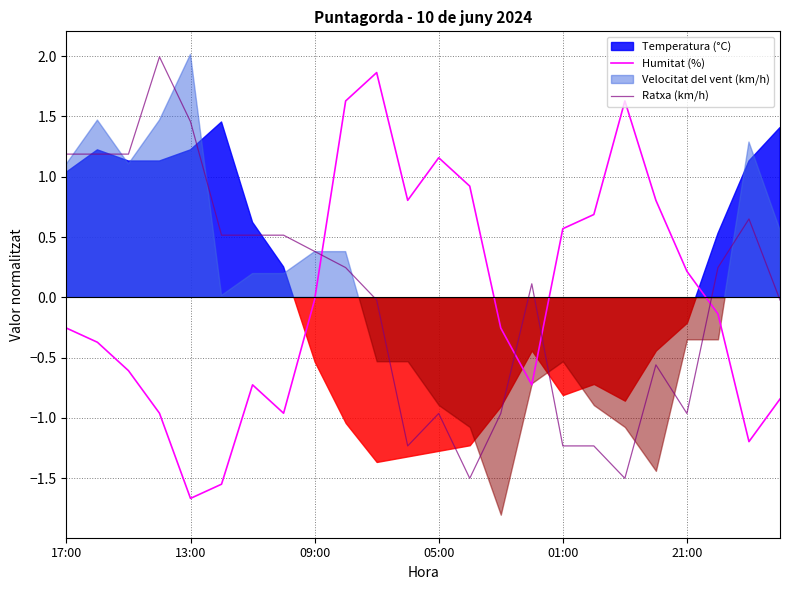

After their last crossing, which series has the higher values: Humitat (%) or Ratxa (km/h)?

Ratxa (km/h)